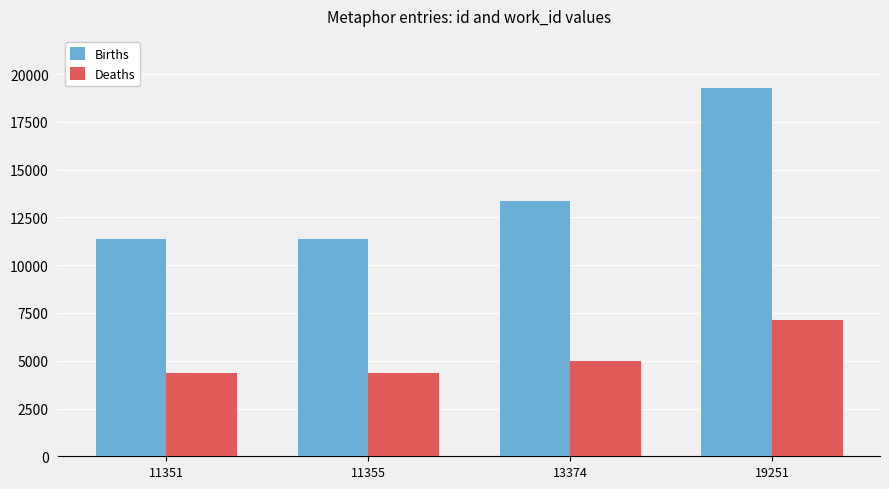

Which series has the largest range (max minus min)?

Births